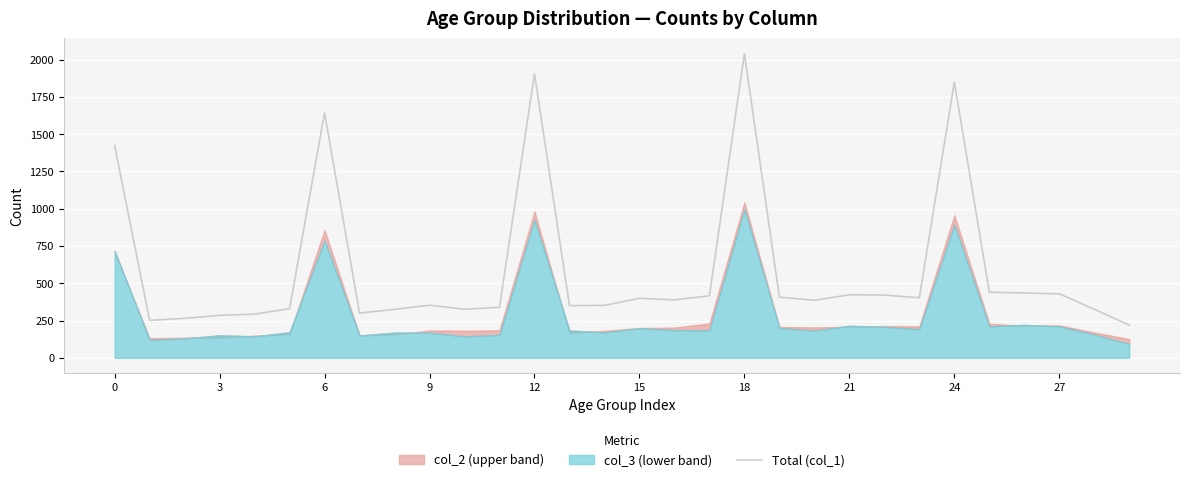

Which label corresponds to the largest value in the chart?

18